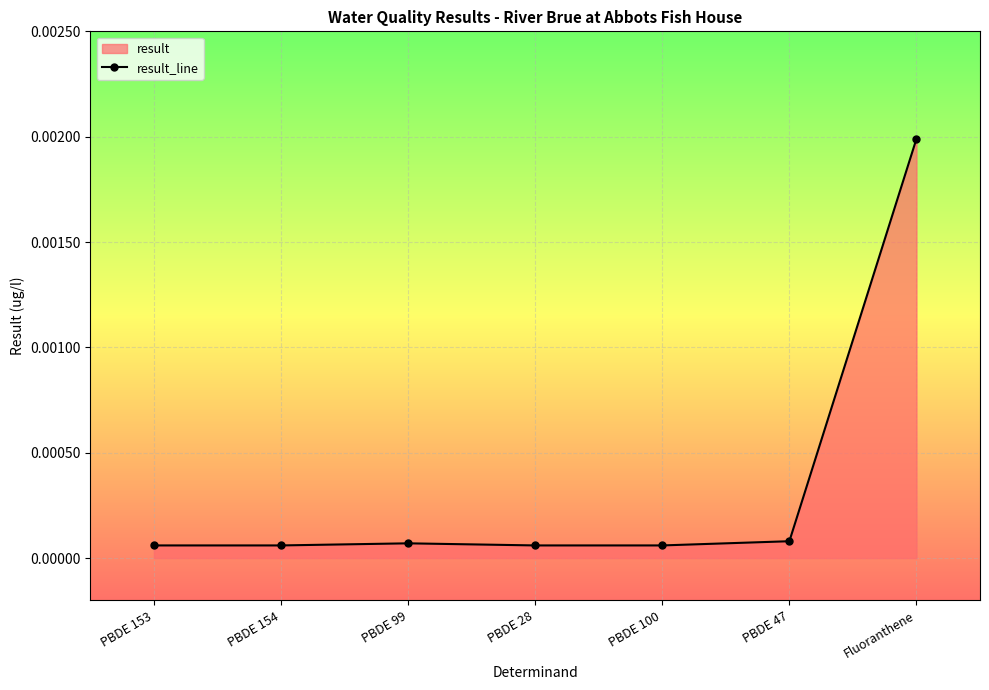

Reading right to left, extract all data points from this chart.

Fluoranthene=0.0	PBDE 47=0.0	PBDE 100=0.0	PBDE 28=0.0	PBDE 99=0.0	PBDE 154=0.0	PBDE 153=0.0